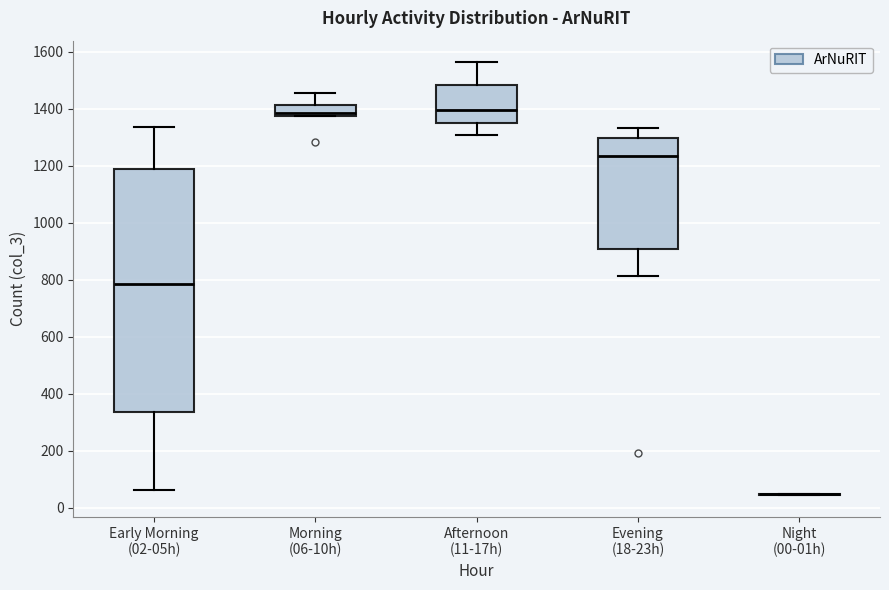

Reading left to right, read every box against the y-axis: the position of its median line, the range the box covers, and the ends of its whiskers. The values are not printed on the chart, so give them approximately, as read against the axis.

Early Morning (02-05h): median 780, box 340 to 1200, whiskers 60 to 1340
Morning (06-10h): median 1380 (just above the box's lower edge), box 1380 to 1420, whiskers 1380 to 1460
Afternoon (11-17h): median 1400, box 1340 to 1480, whiskers 1300 to 1560
Evening (18-23h): median 1240, box 900 to 1300, whiskers 820 to 1340
Night (00-01h): box collapsed to a line at 40, whiskers 40 to 40